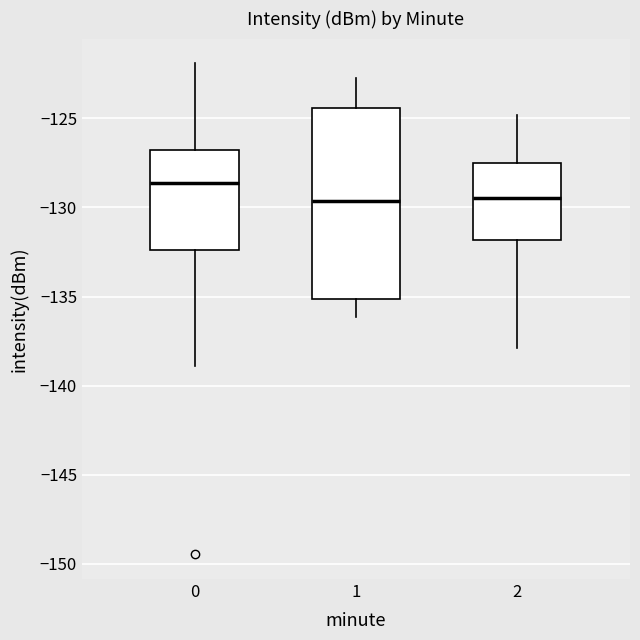

Reading left to right, read every box against the y-axis: the position of its median line, the range the box covers, and the ends of its whiskers. The values are not printed on the chart, so give them approximately, as read against the axis.

0: median -128.5, box -132.5 to -127.0, whiskers -139.0 to -122.0
1: median -129.5, box -135.0 to -124.5, whiskers -136.0 to -123.0
2: median -129.5, box -132.0 to -127.5, whiskers -138.0 to -125.0